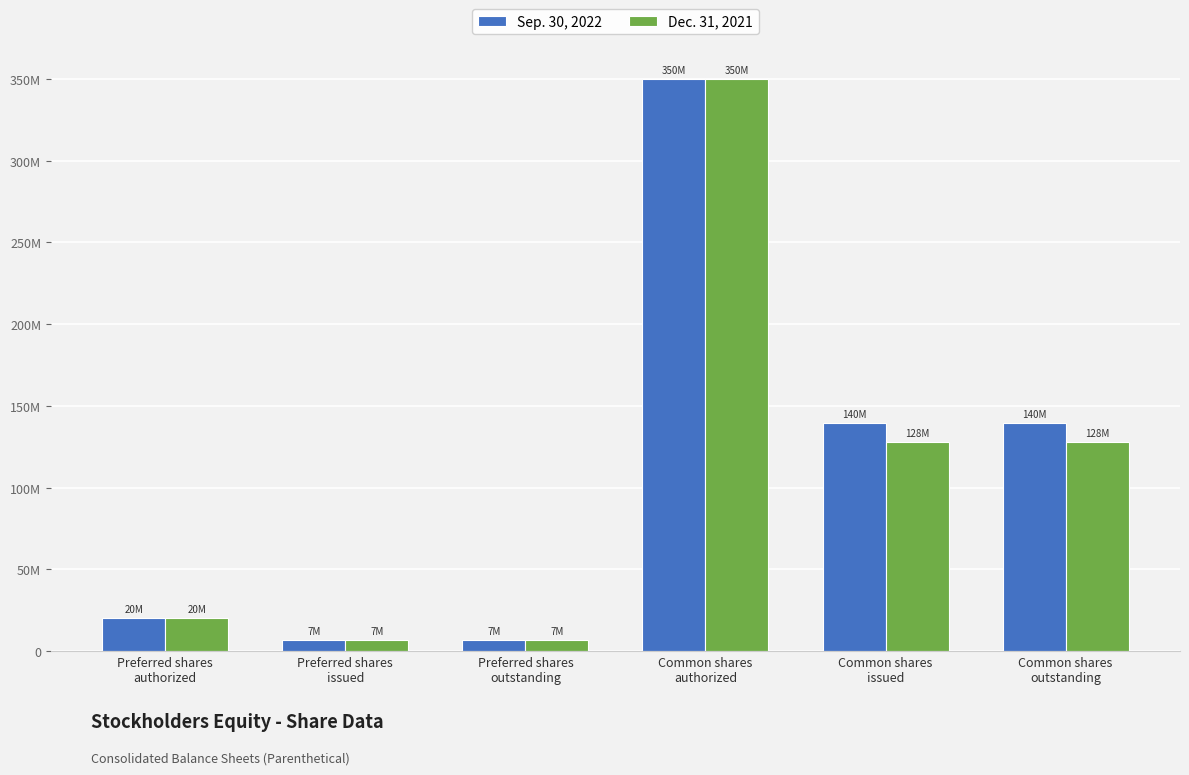

Read the Sep. 30, 2022 value at Preferred shares
issued, to the nearest 10.

6900000